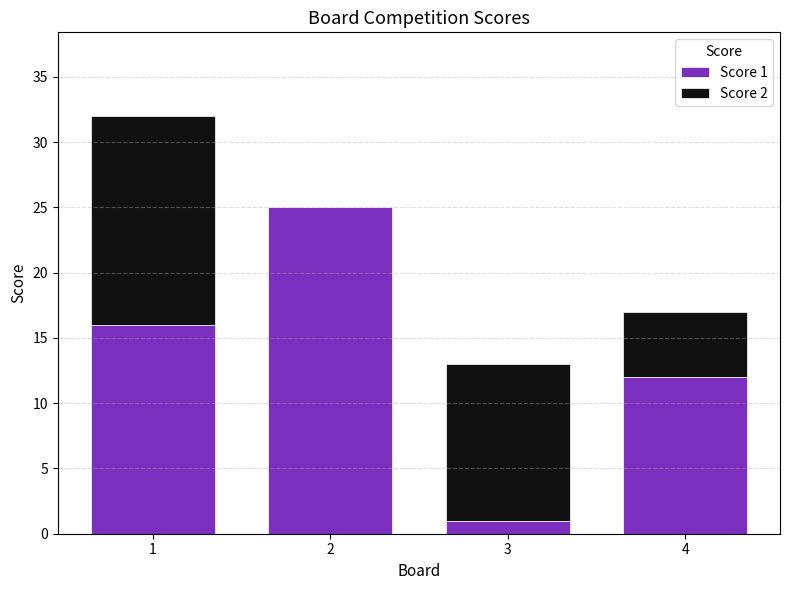

What are all the series names shown in the legend?

Score 1, Score 2